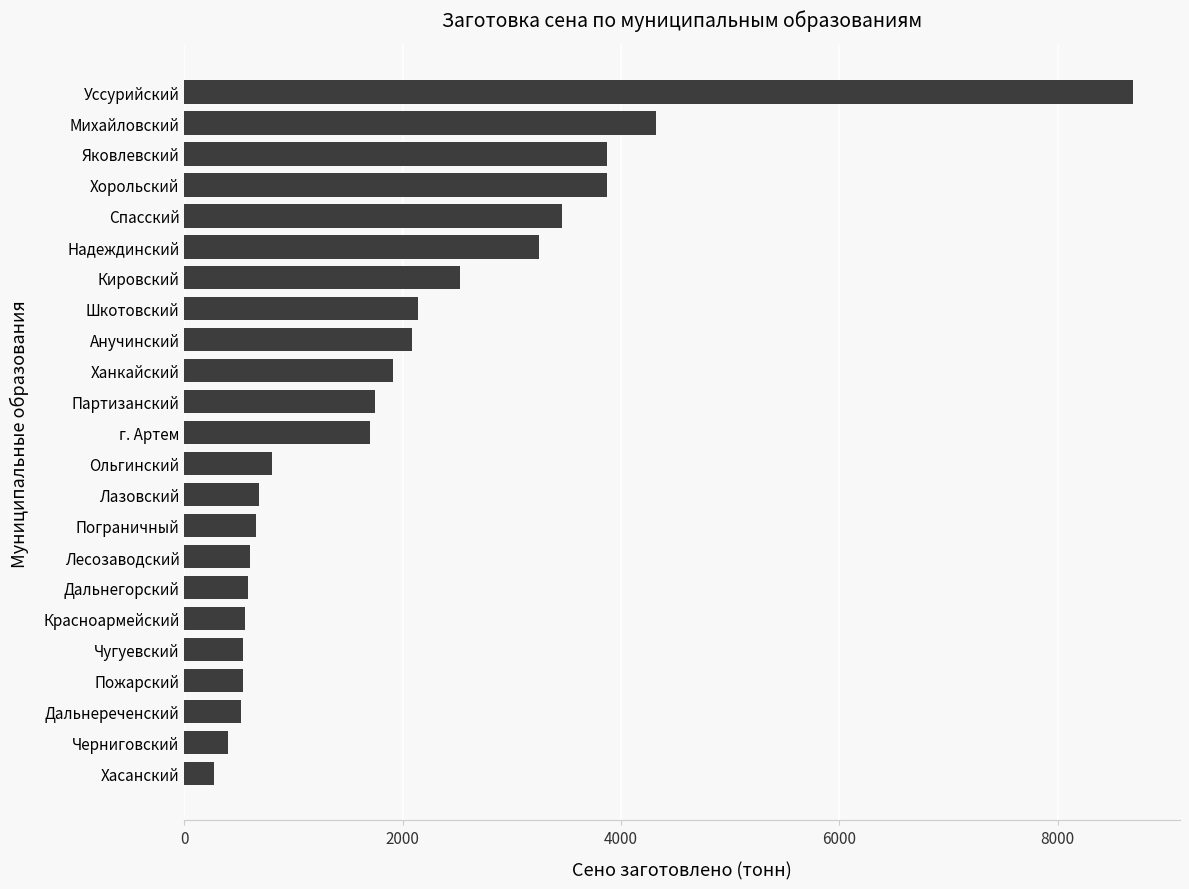

What is the ratio of the value at Ольгинский to the value at Пограничный?

1.2